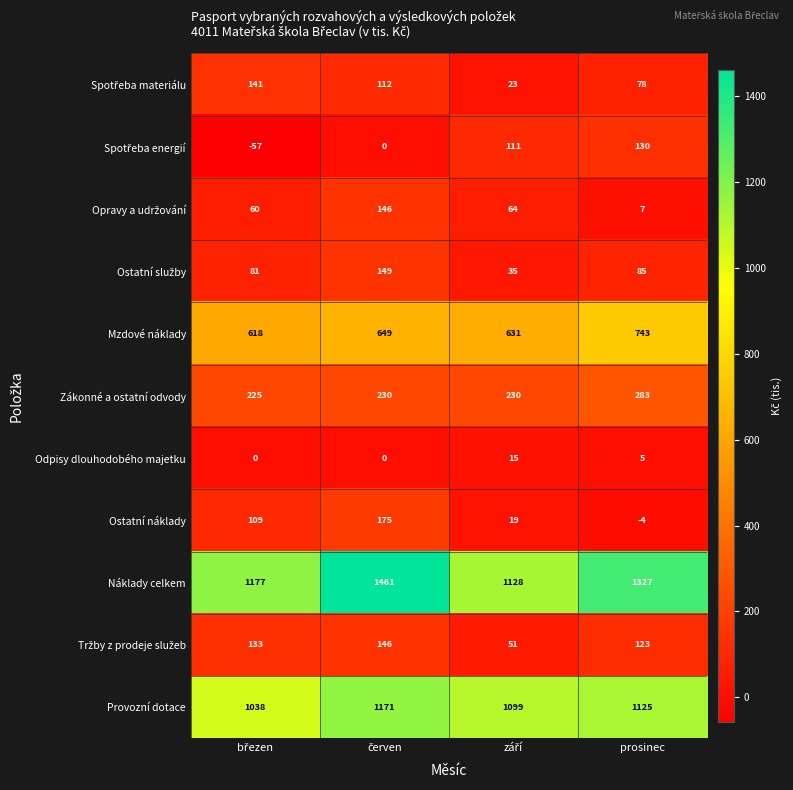

What is the difference between the highest and lowest values at prosinec?

1331